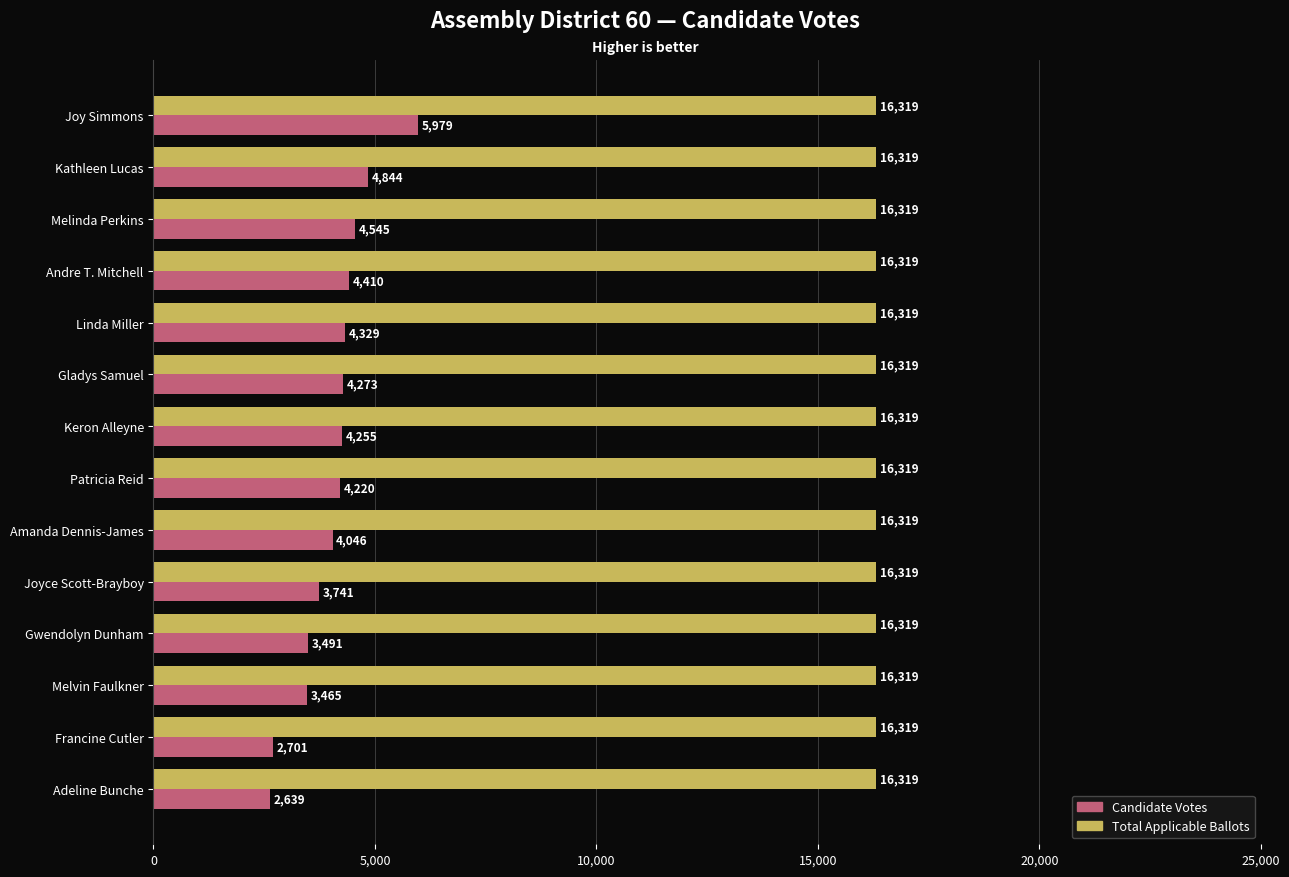

What is the spread (max minus min) of values at Patricia Reid?

12099